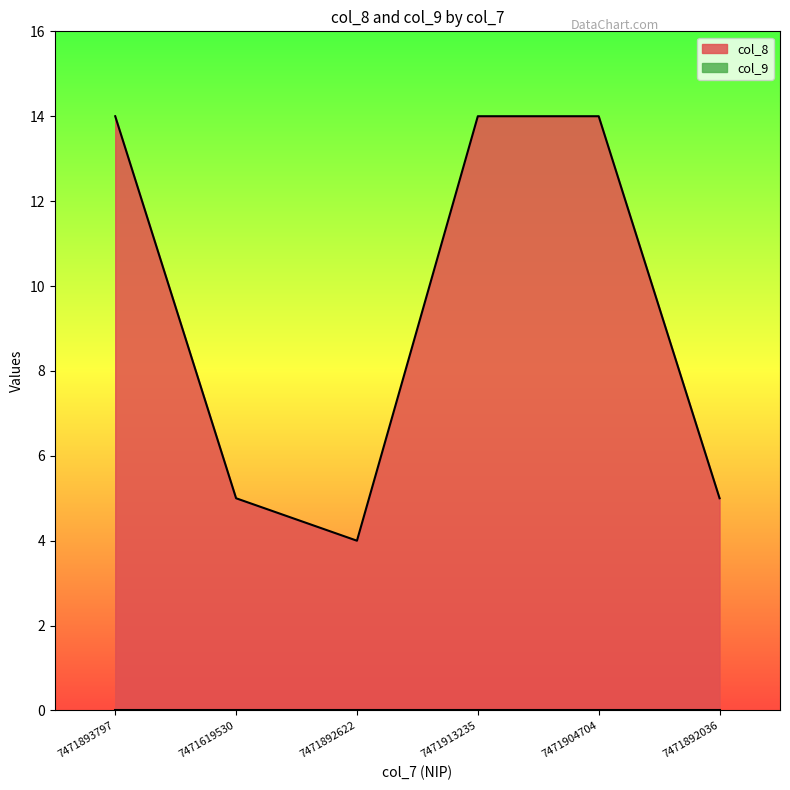

What is the minimum value shown in the chart?

0